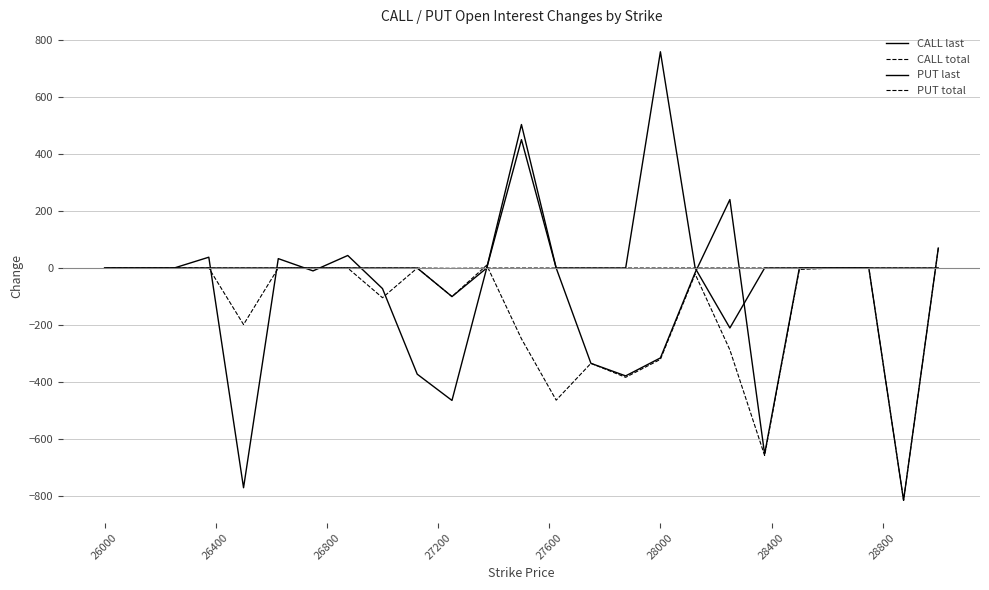

The value of PUT last at 17 is 77. True or false?

False